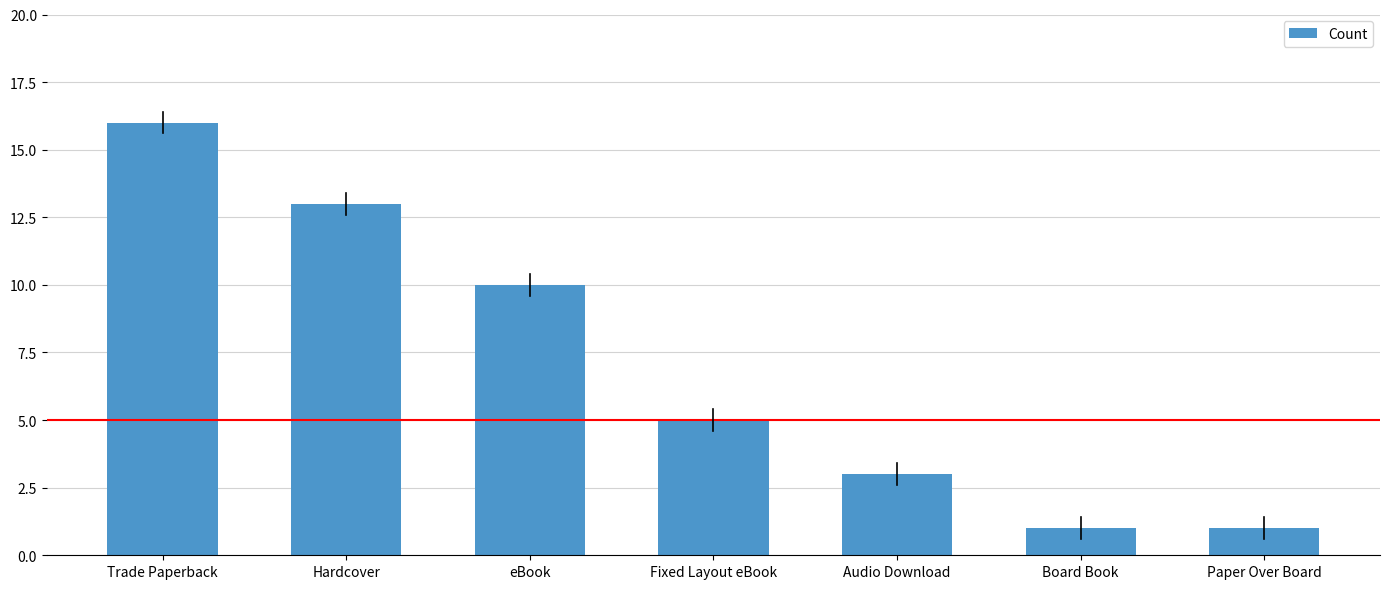

Count the number of categories in the chart.

7